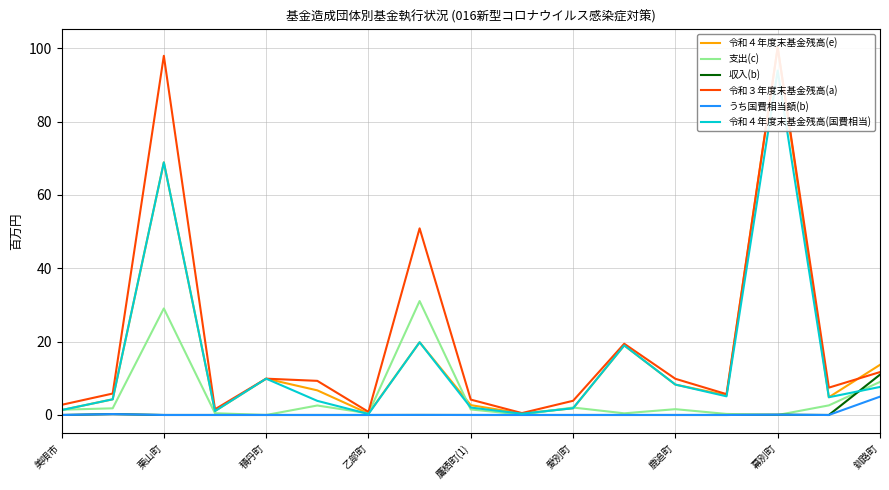

Is it true that 支出(c) equals 0.3 at 乙部町?

False